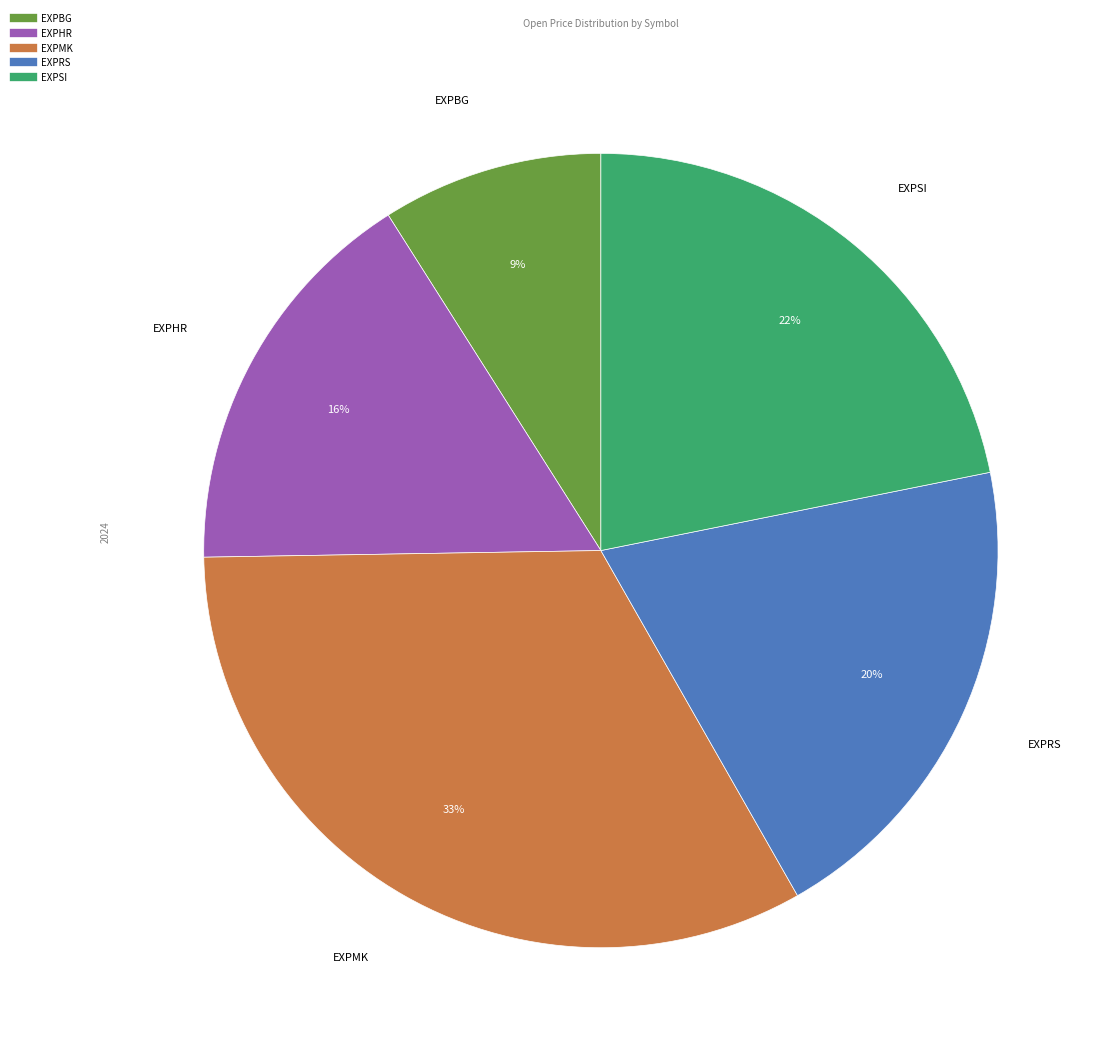

True or false: EXPBG accounts for 9% of the total.

True